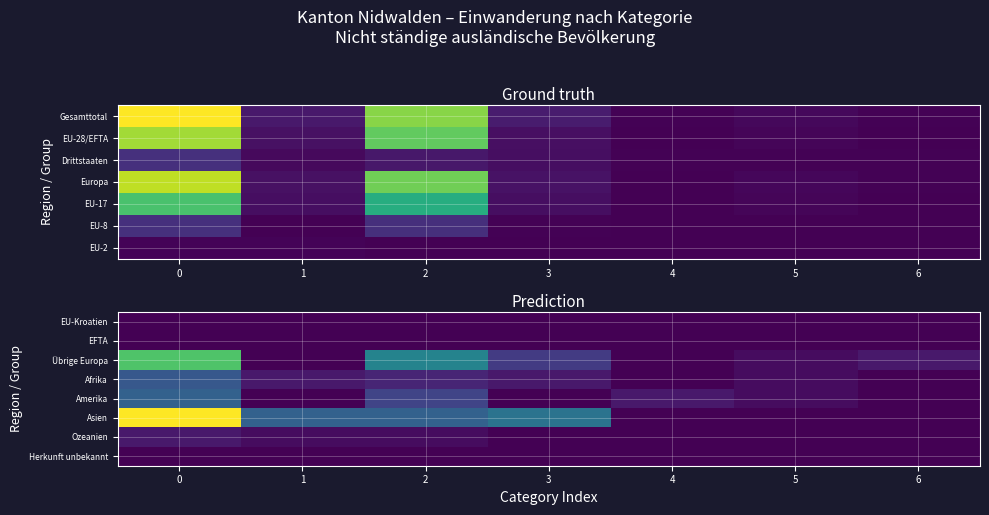

How many data points does each series have?

7